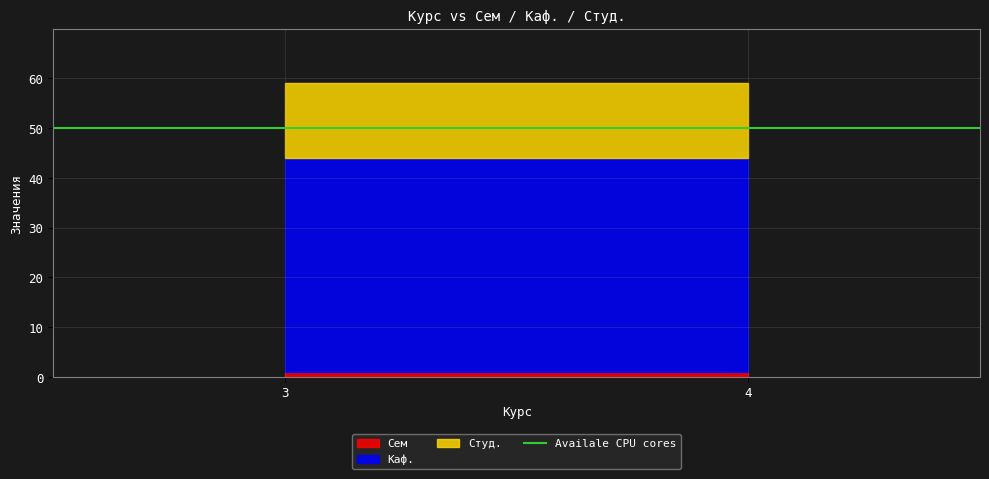

What is the total value across all series at 4?

59